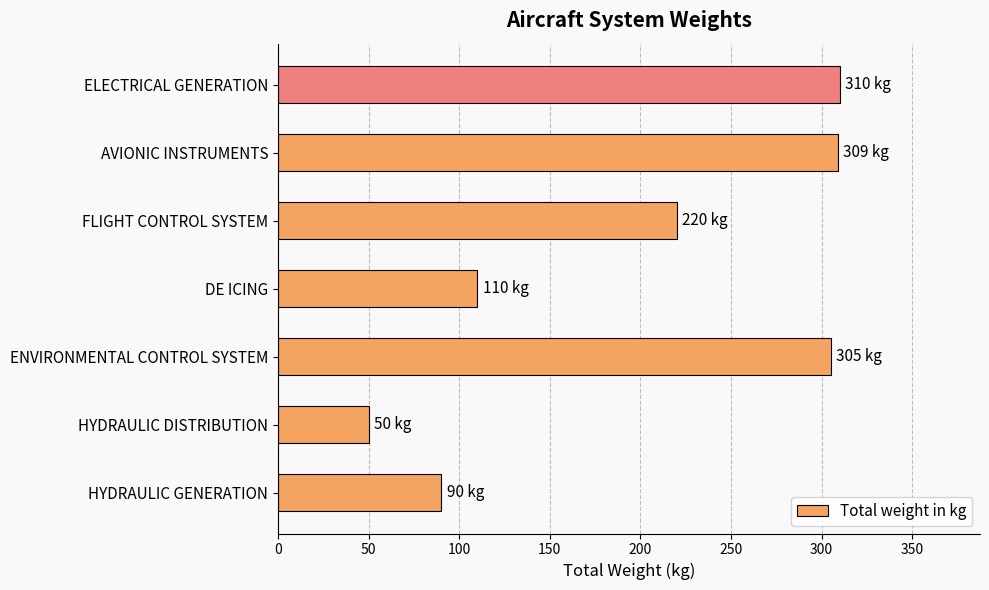

True or false: the data shows 23 at HYDRAULIC DISTRIBUTION.

False